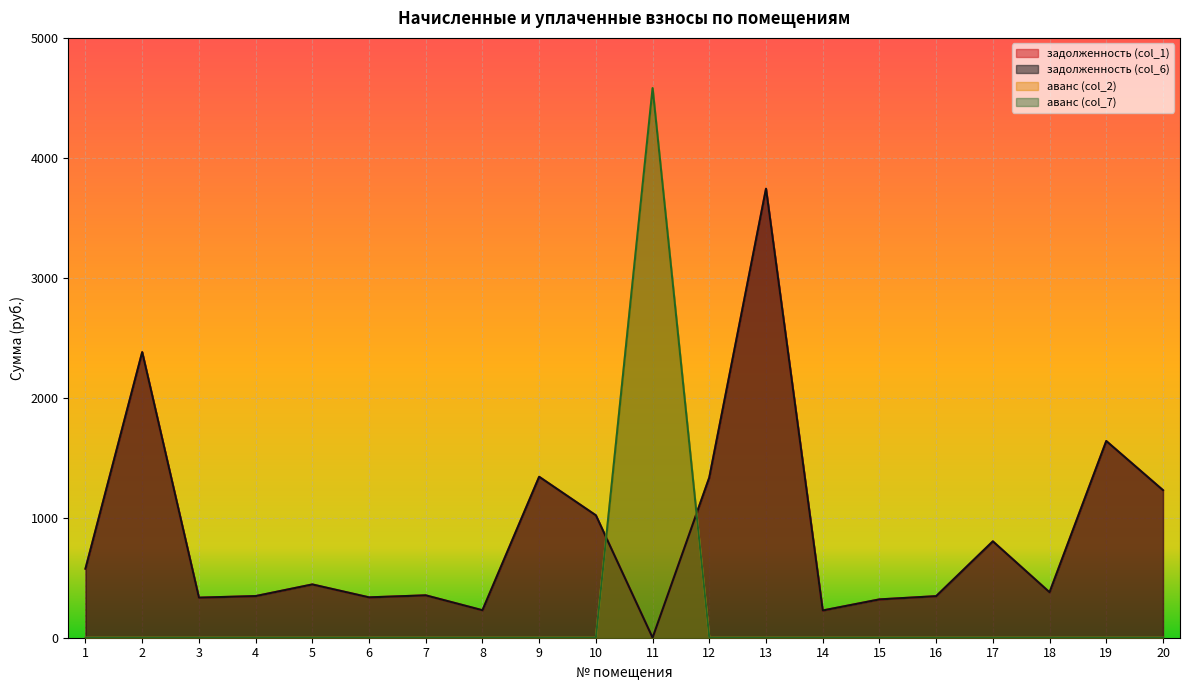

The value of аванс (col_2) at 12 is 0.0. True or false?

True